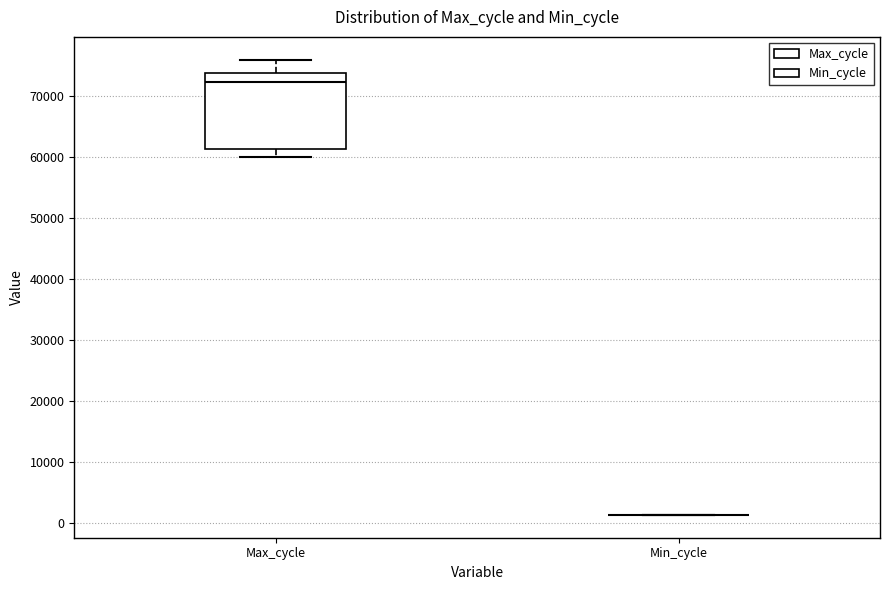

Which box is the tallest, from its lower edge to its upper edge?

Max_cycle